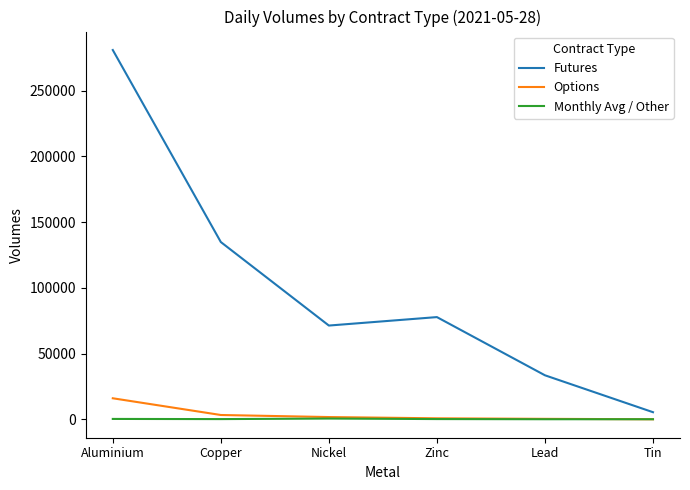

How many intersections are there between Monthly Avg / Other and Options?

1